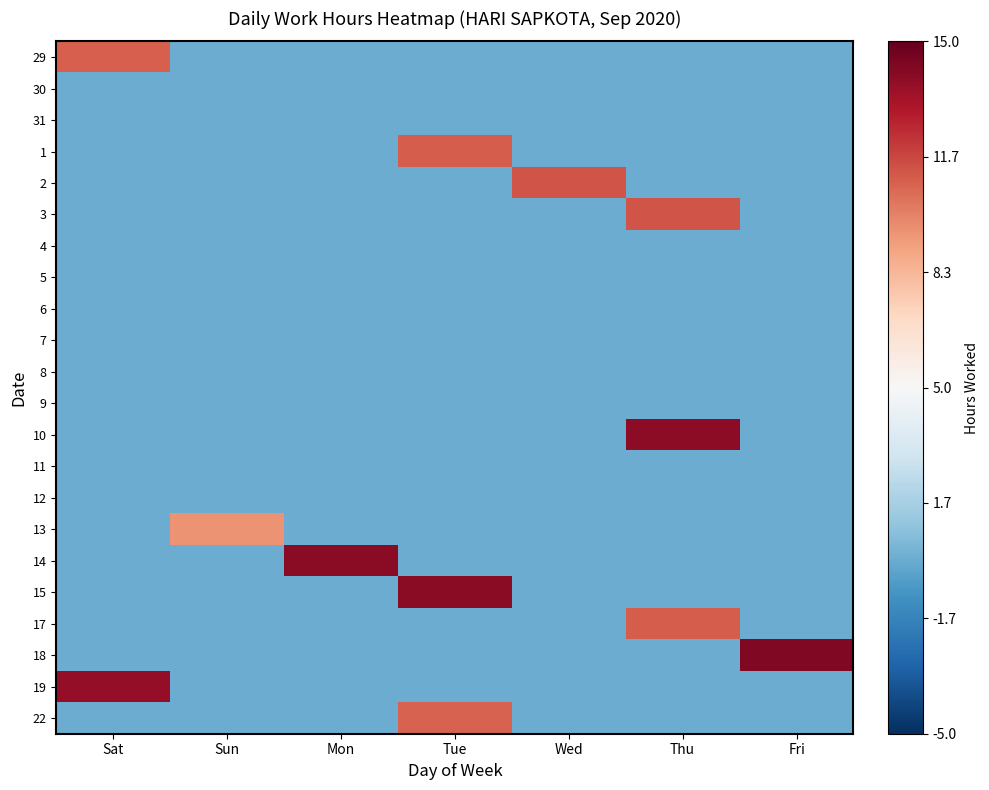

What is the total value across all series at Fri?

14.2